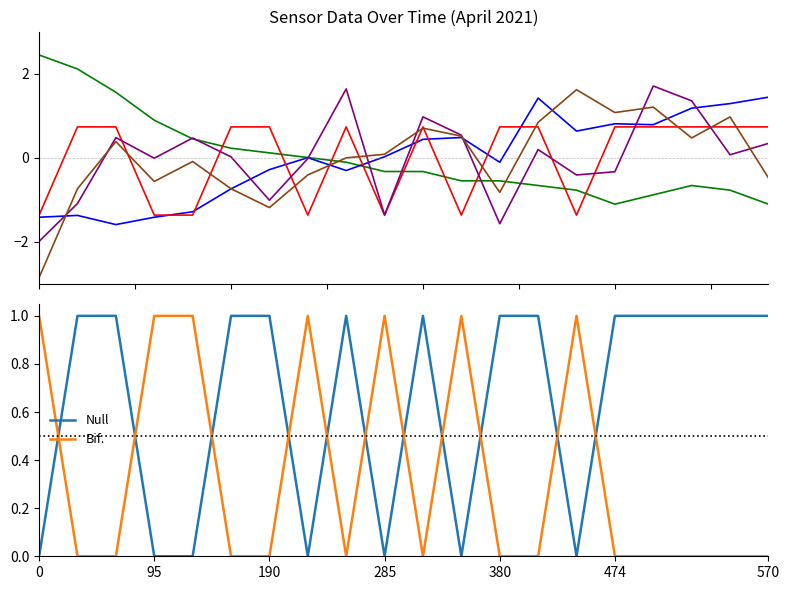

True or false: Signal has more than 1 interior local peaks.

True